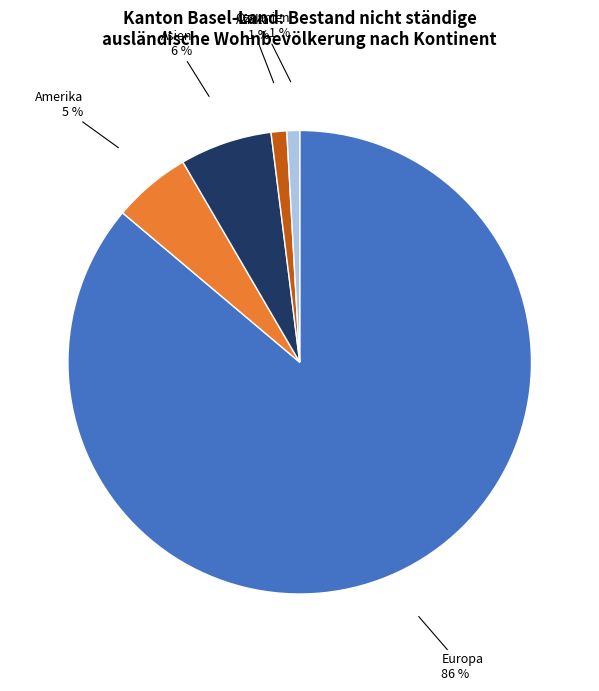

Which has a higher value, Europa or Ozeanien?

Europa